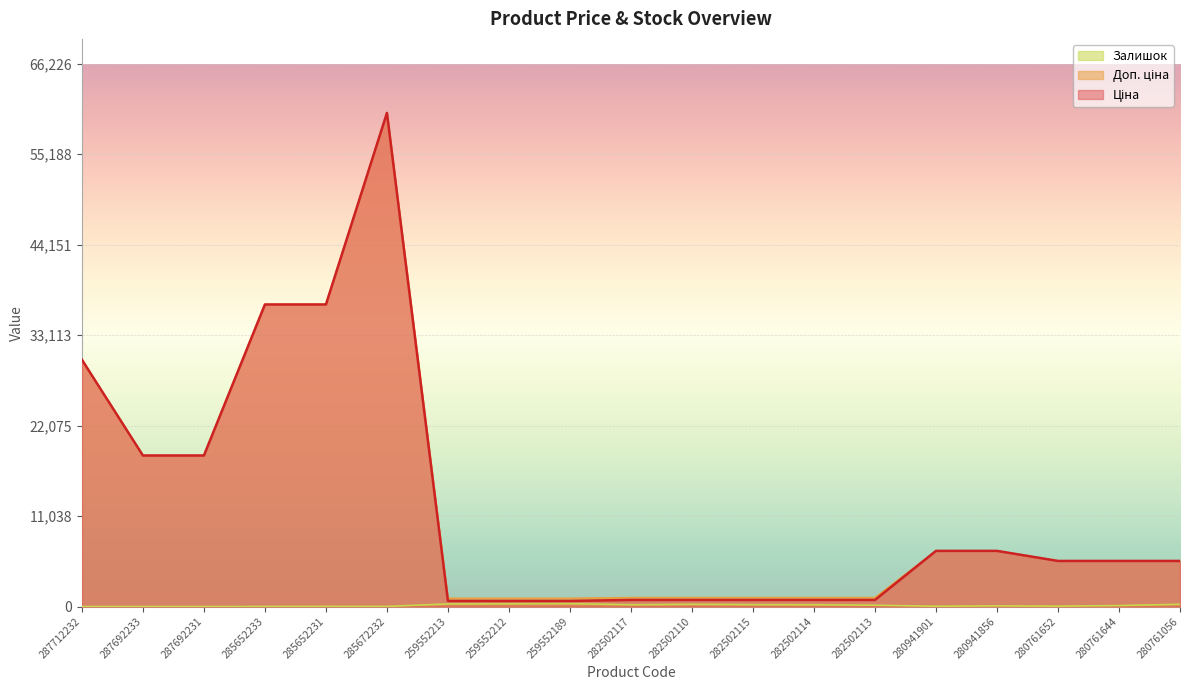

What is the value of the Залишок point at the 19th from the left?

273.0